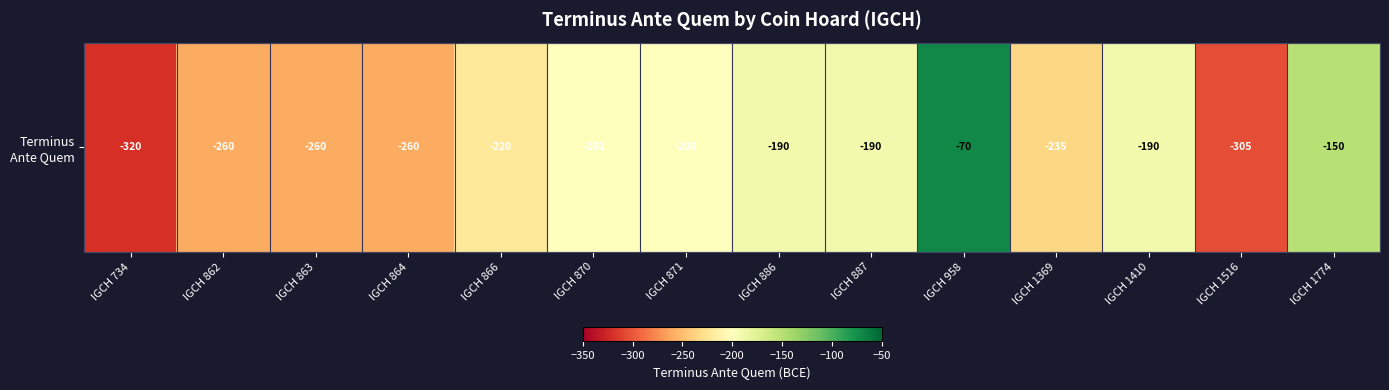

List the labels in order of value, smallest first.

IGCH 734, IGCH 1516, IGCH 862, IGCH 863, IGCH 864, IGCH 1369, IGCH 866, IGCH 870, IGCH 871, IGCH 886, IGCH 887, IGCH 1410, IGCH 1774, IGCH 958